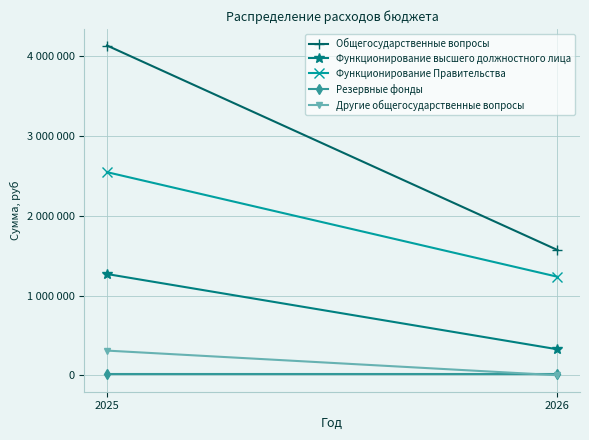

What is the value of the Общегосударственные вопросы point at the 2nd from the left?

1571285.0